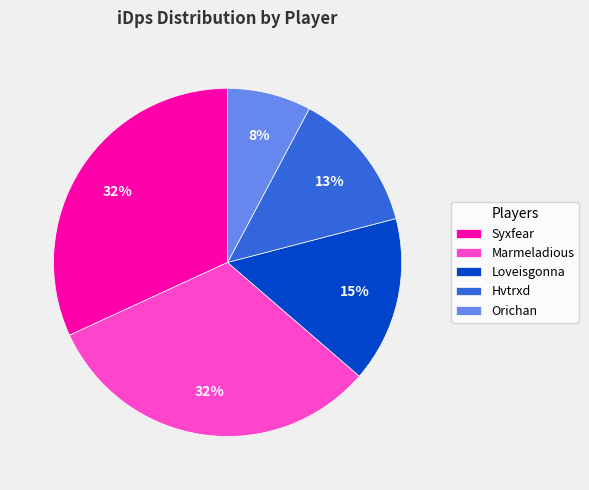

Does Loveisgonna account for over 50% of the chart?

No